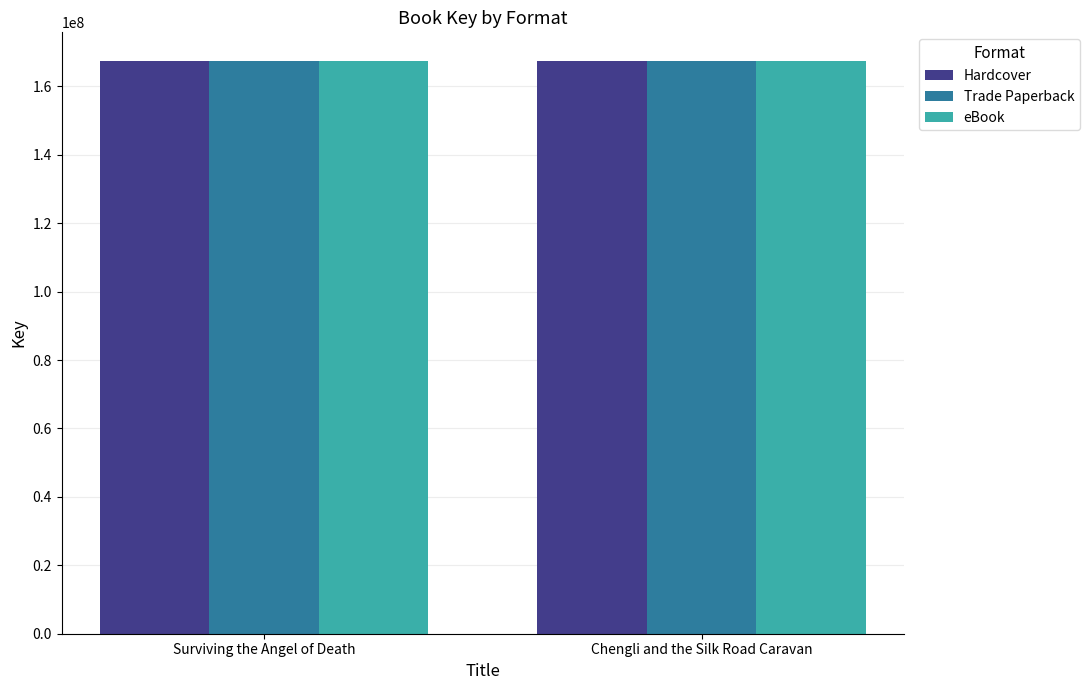

What position from the left is Surviving the Angel of Death?

1